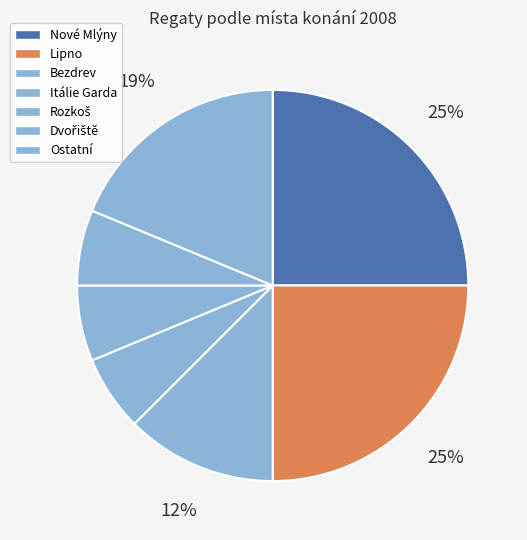

Count the number of slices in the pie.

7